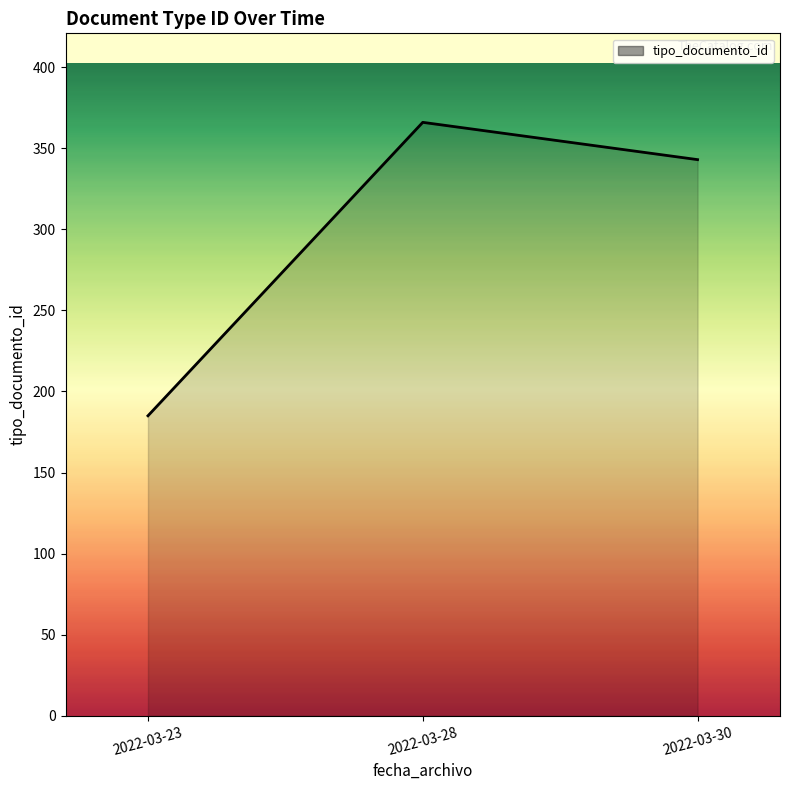

What is the difference between the maximum and second lowest values?

23